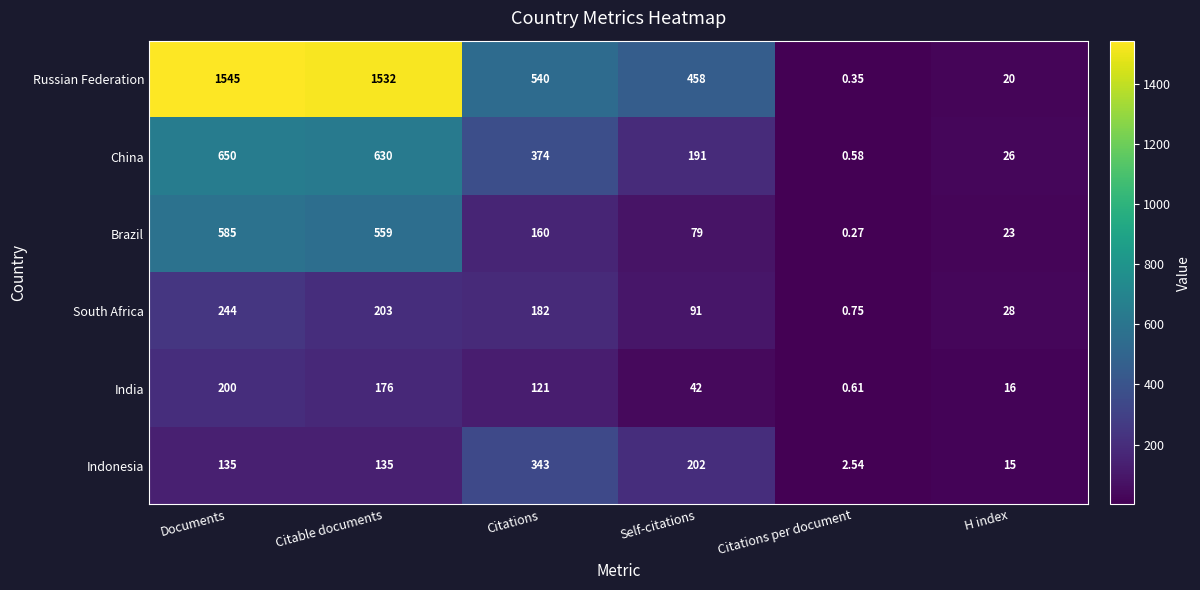

Which category has the lowest value in the Russian Federation series?

Citations per document